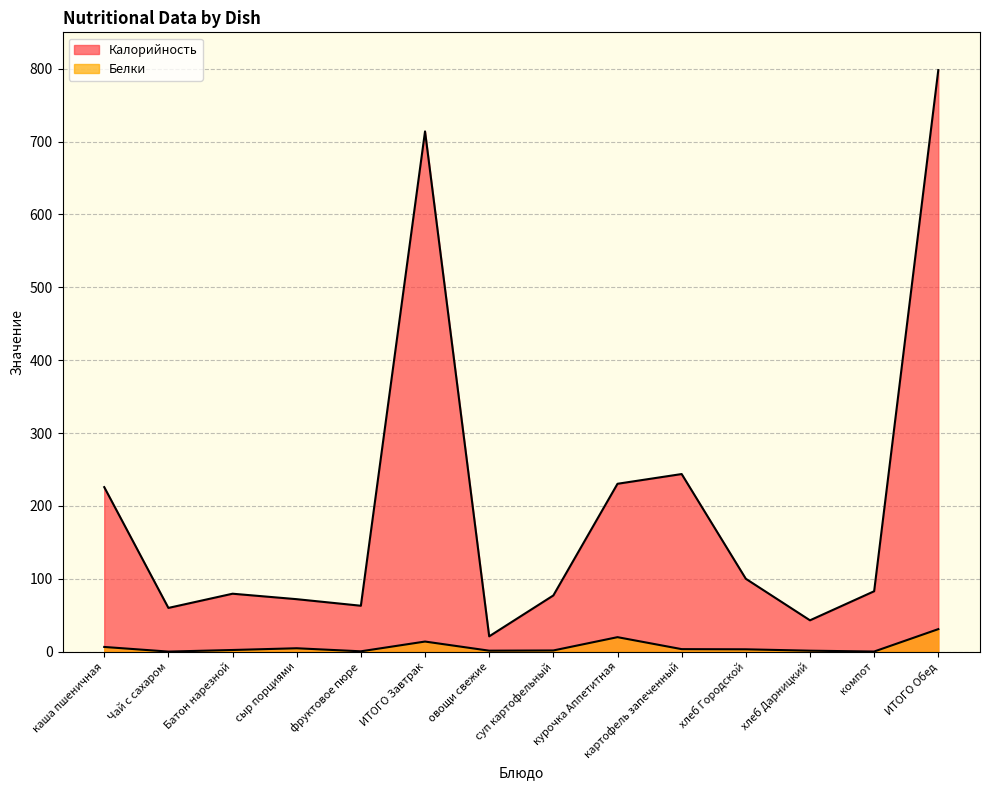

The Белки series shows 1.8 at овощи свежие. True or false?

False